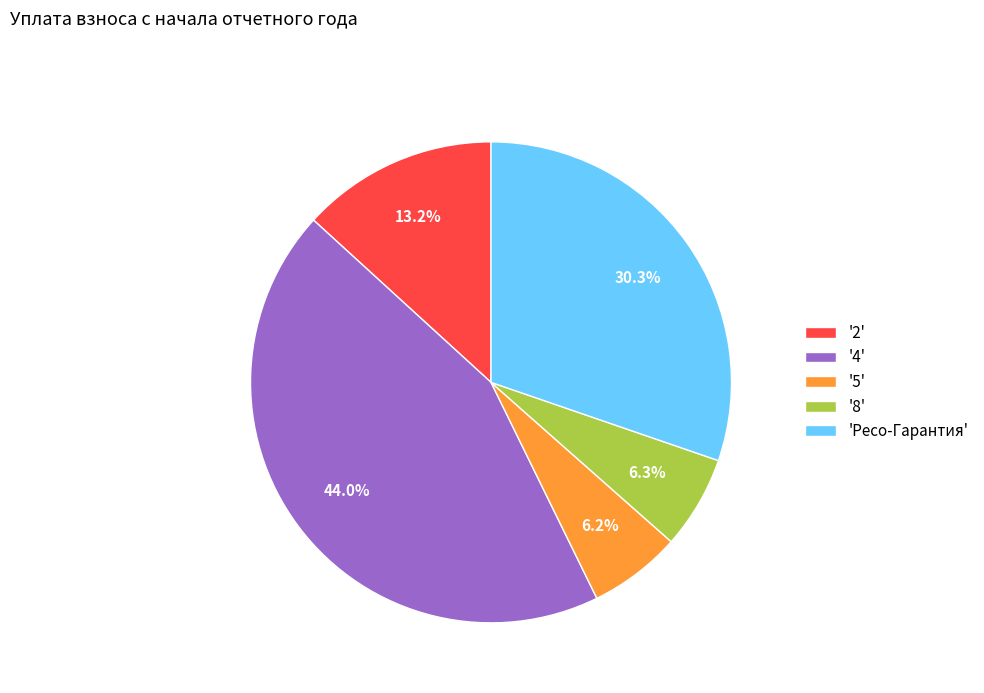

Combined, what portion of the pie is 'Ресо-Гарантия' and '2'?

43.5%